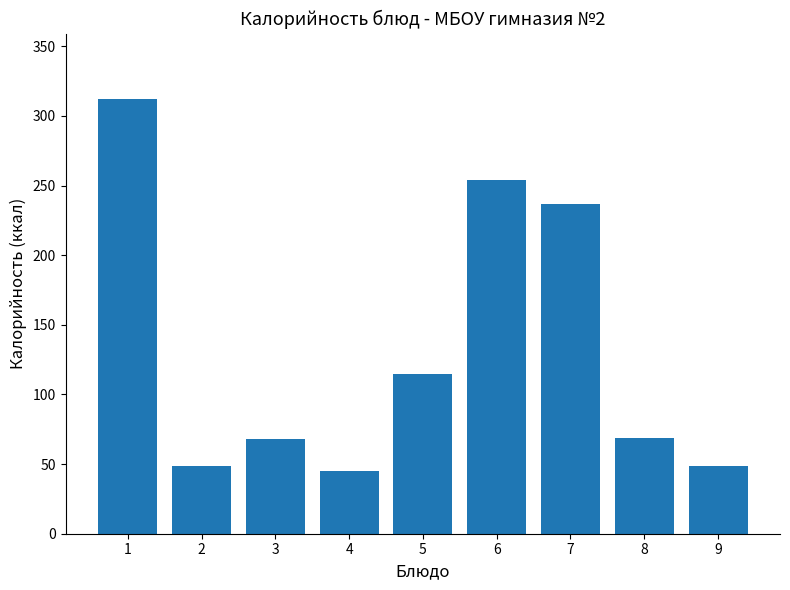

How many categories are shown in the chart?

9